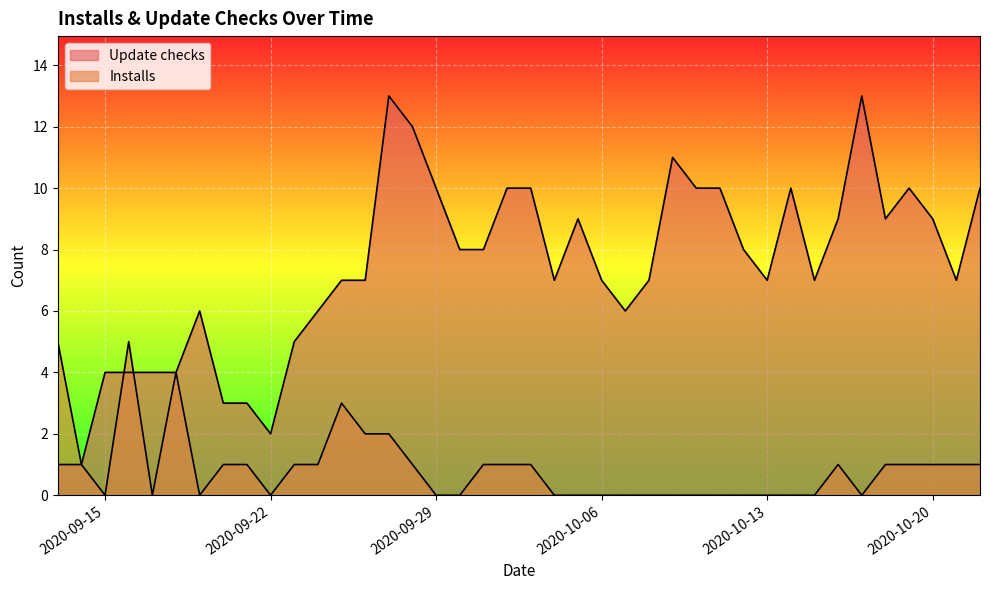

What value does the Installs series have at 2020-10-18?

1